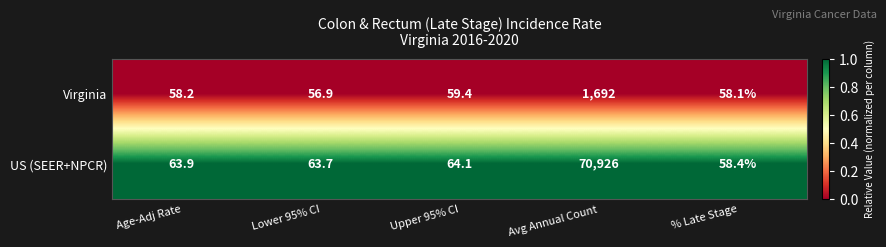

Which label corresponds to the smallest value in the chart?

Lower 95% CI